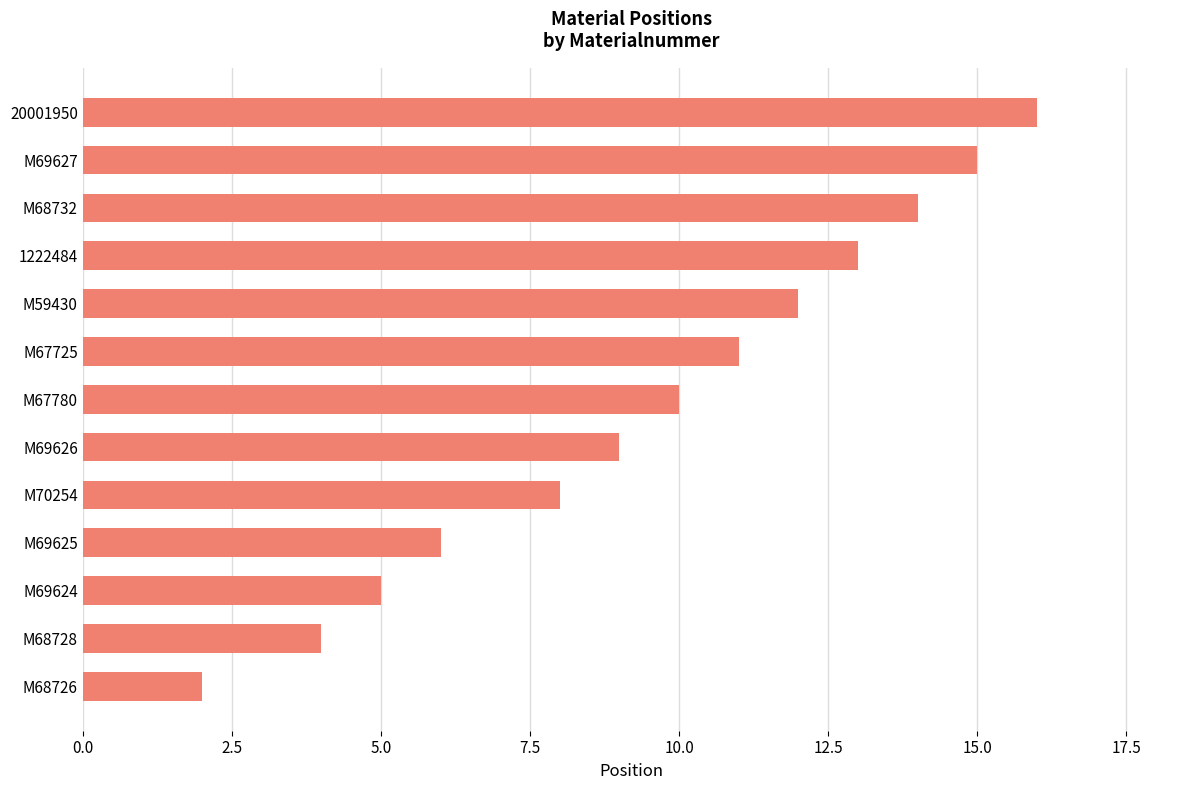

Between M69624 and M67780, which is larger?

M67780